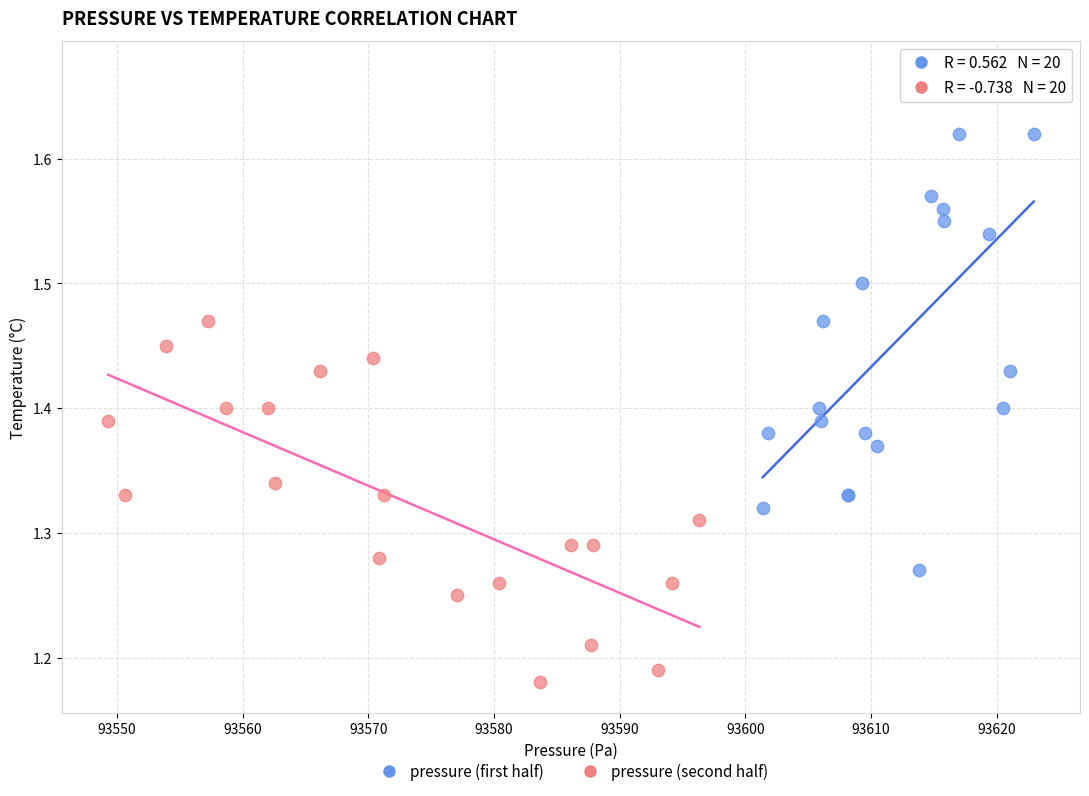

Which series reaches the maximum Y coordinate?

pressure (first half)